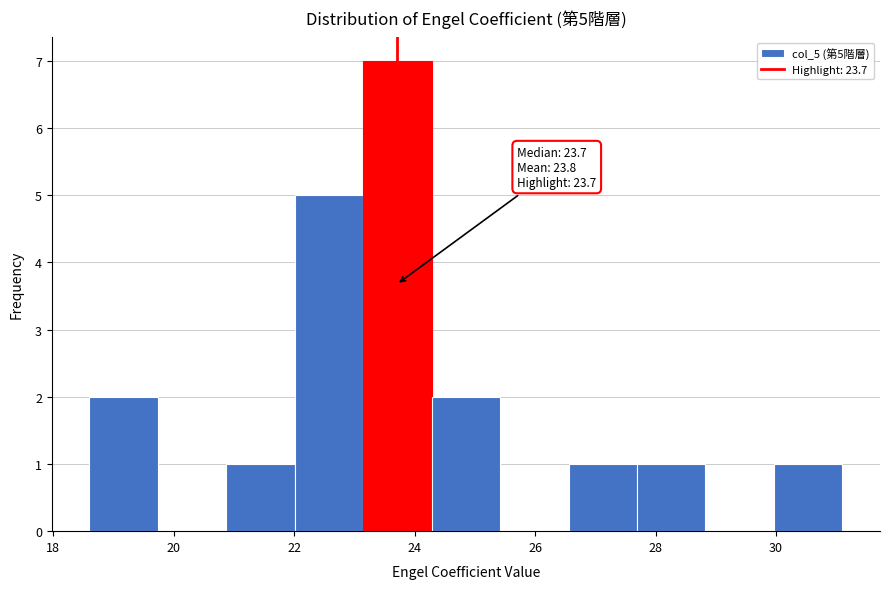

Over which range of the x-axis is the bar tallest?

23.2 to 24.2